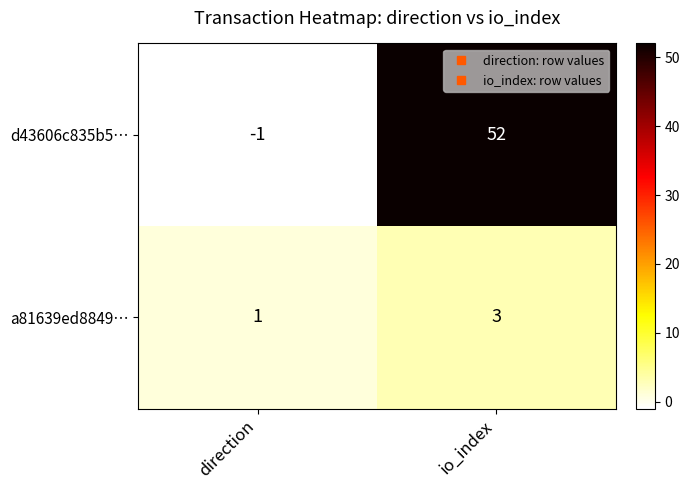

What is the maximum value shown in the chart?

52